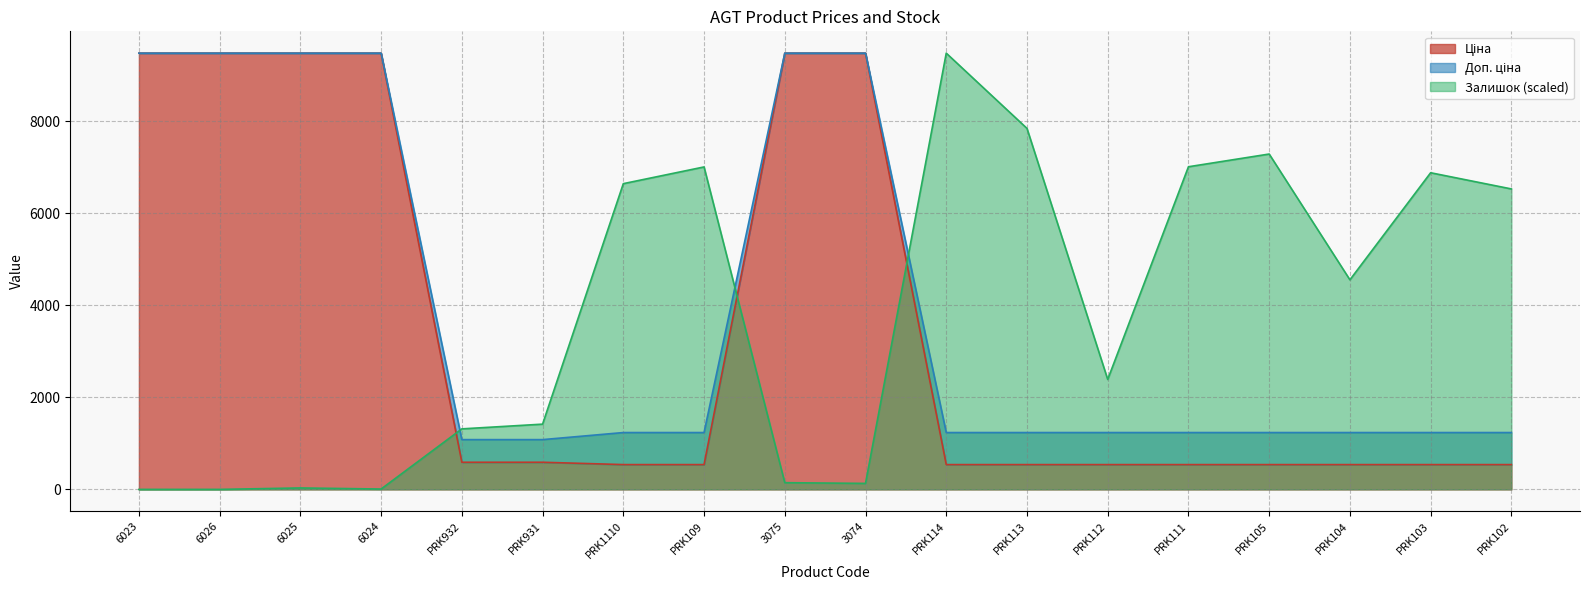

Reading left to right, what are all the values shown in this chart?

Ціна: 6023=9480.1	6026=9480.1	6025=9480.1	6024=9480.1	PRK932=589.9	PRK931=589.9	PRK1110=539.0	PRK109=539.0	3075=9480.1	3074=9480.1	PRK114=539.0	PRK113=539.0	PRK112=539.0	PRK111=539.0	PRK105=539.0	PRK104=539.0	PRK103=539.0	PRK102=539.0
Доп. ціна: 6023=9480.1	6026=9480.1	6025=9480.1	6024=9480.1	PRK932=1081.7	PRK931=1081.7	PRK1110=1235.4	PRK109=1235.4	3075=9480.1	3074=9480.1	PRK114=1235.4	PRK113=1235.4	PRK112=1235.4	PRK111=1235.4	PRK105=1235.4	PRK104=1235.4	PRK103=1235.4	PRK102=1235.4
Залишок: 6023=0.0	6026=0.0	6025=31.6	6024=7.9	PRK932=1315.4	PRK931=1418.1	PRK1110=6643.9	PRK109=7007.4	3075=146.2	3074=130.4	PRK114=9480.1	PRK113=7844.8	PRK112=2389.8	PRK111=7011.3	PRK105=7287.8	PRK104=4554.4	PRK103=6881.0	PRK102=6529.4